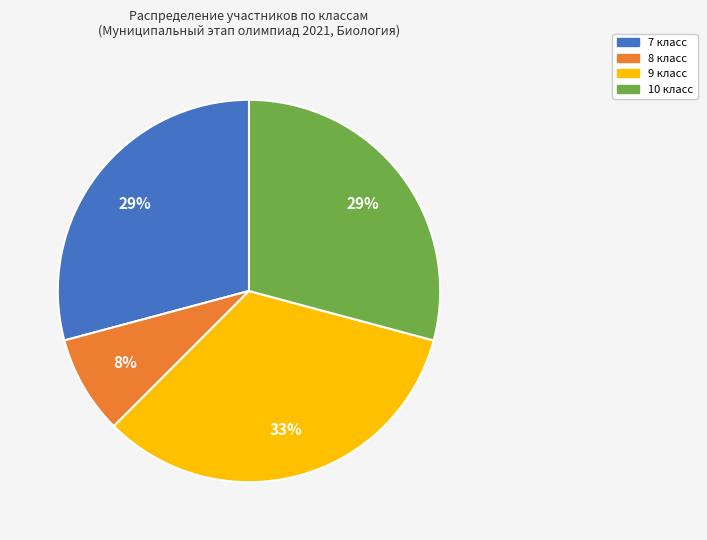

To the nearest percent, what is the average slice percentage?

25%